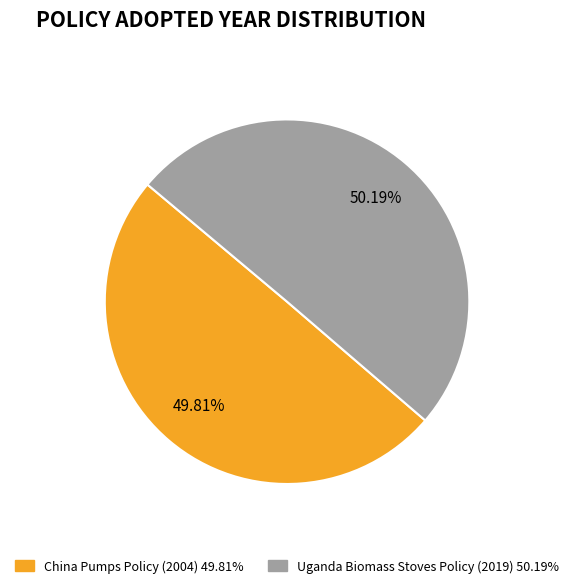

How many slices are in this pie chart?

2